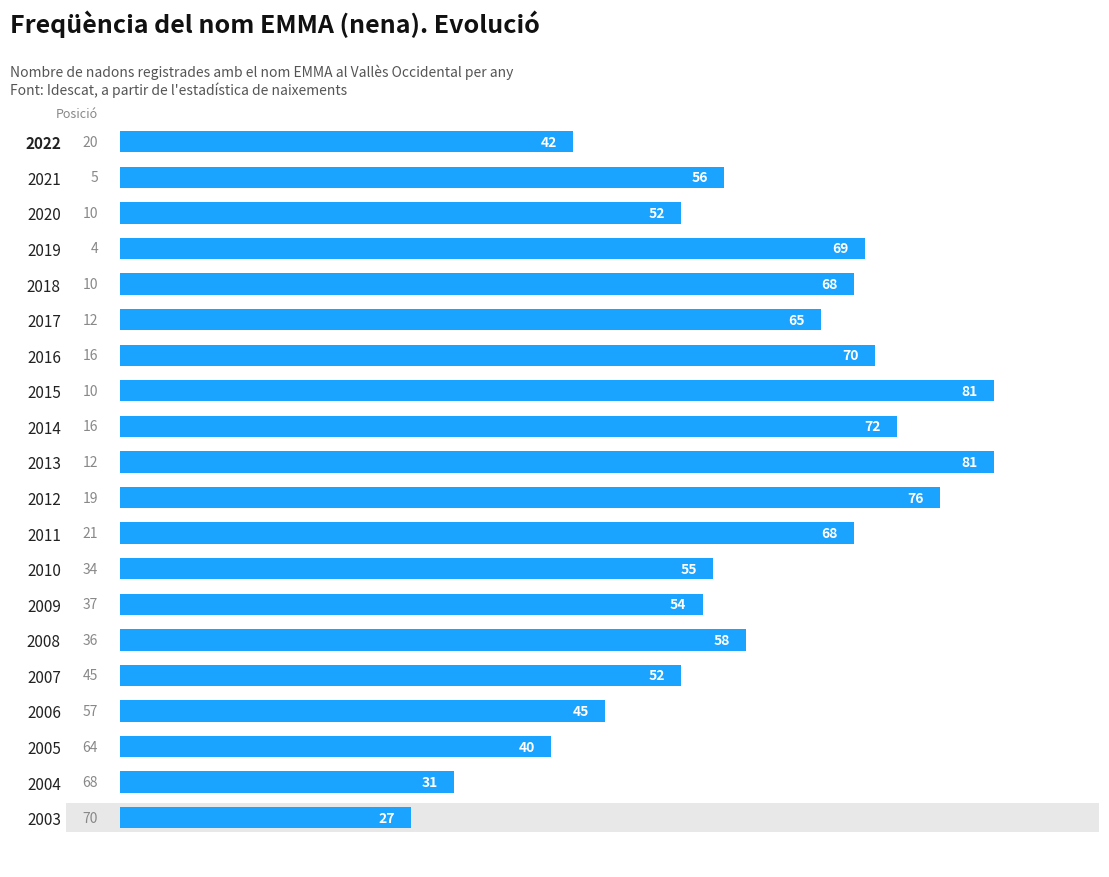

How many values are below 58?

10